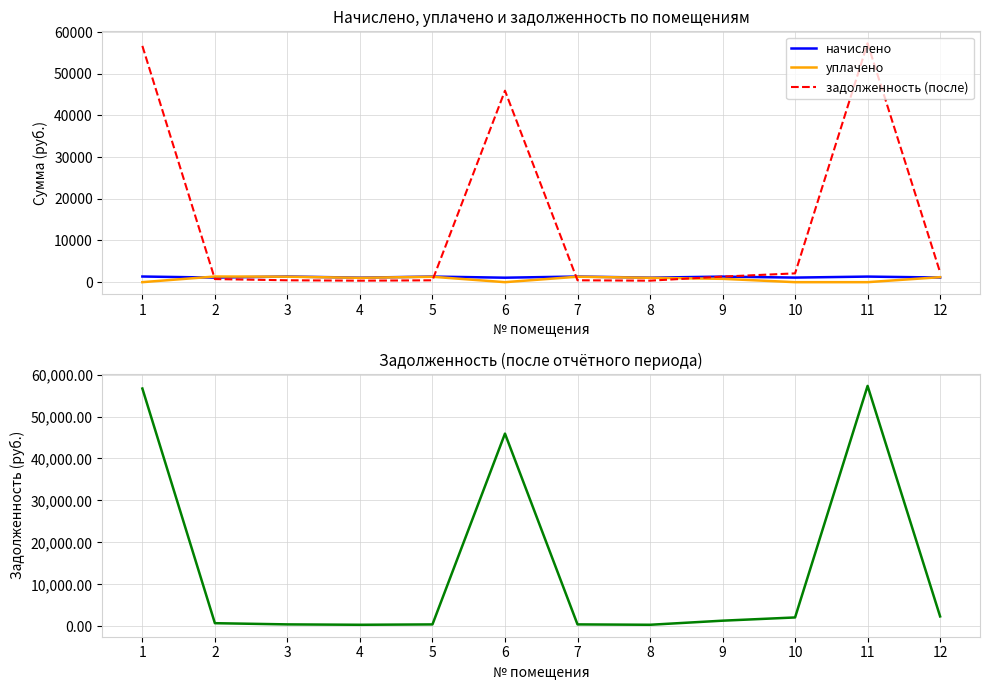

How many data points in начислено are above 1334?

6